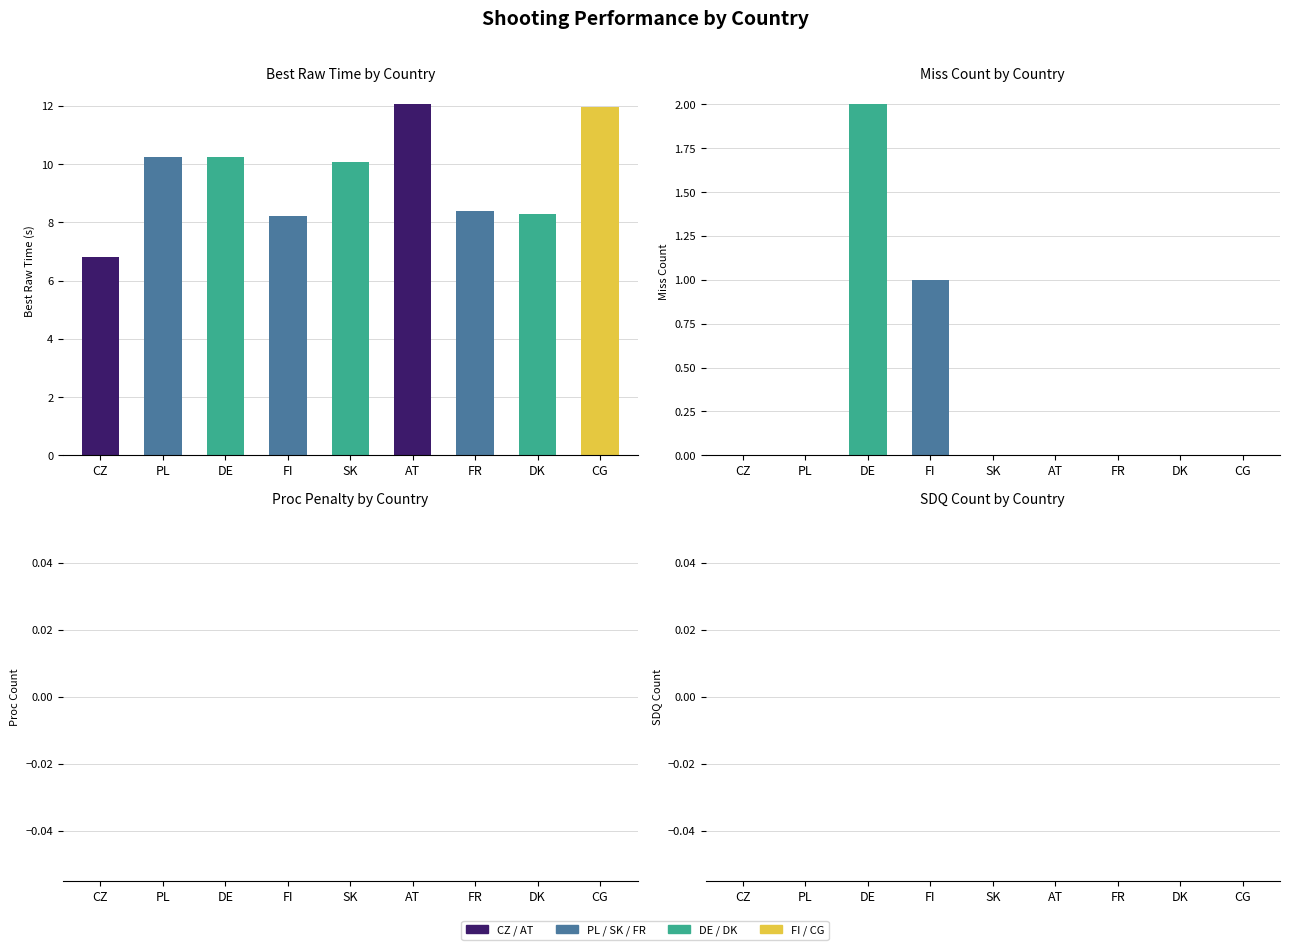

Reading right to left, extract all data points from this chart.

Best Raw Time (s): CG=12.0	DK=8.3	FR=8.4	AT=12.1	SK=10.1	FI=8.2	DE=10.2	PL=10.2	CZ=6.8
Miss Count: CG=0.0	DK=0.0	FR=0.0	AT=0.0	SK=0.0	FI=1.0	DE=2.0	PL=0.0	CZ=0.0
Proc Count: CG=0.0	DK=0.0	FR=0.0	AT=0.0	SK=0.0	FI=0.0	DE=0.0	PL=0.0	CZ=0.0
SDQ Count: CG=0.0	DK=0.0	FR=0.0	AT=0.0	SK=0.0	FI=0.0	DE=0.0	PL=0.0	CZ=0.0